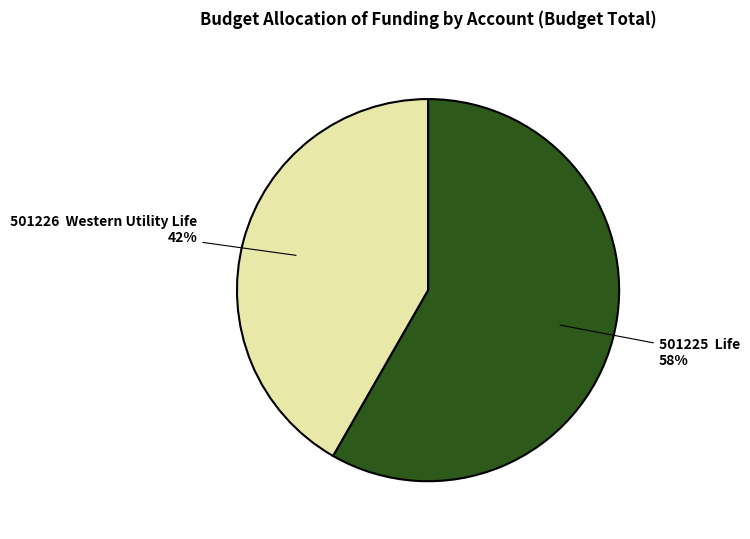

Is there any slice that represents more than half of the pie?

Yes